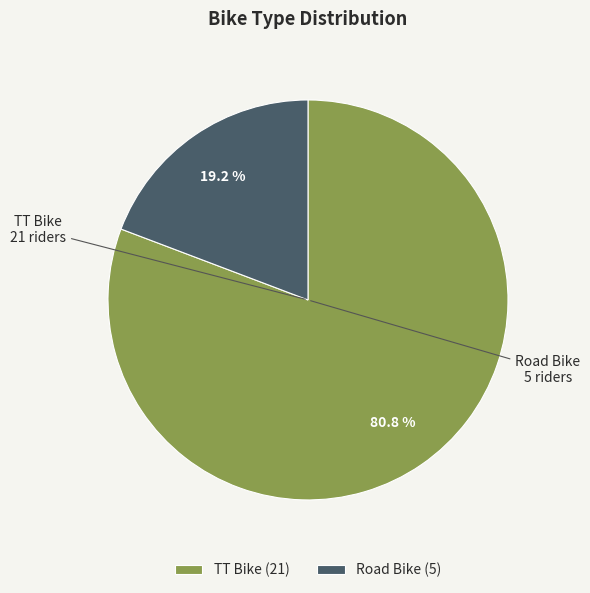

Does TT Bike account for over 50% of the chart?

Yes